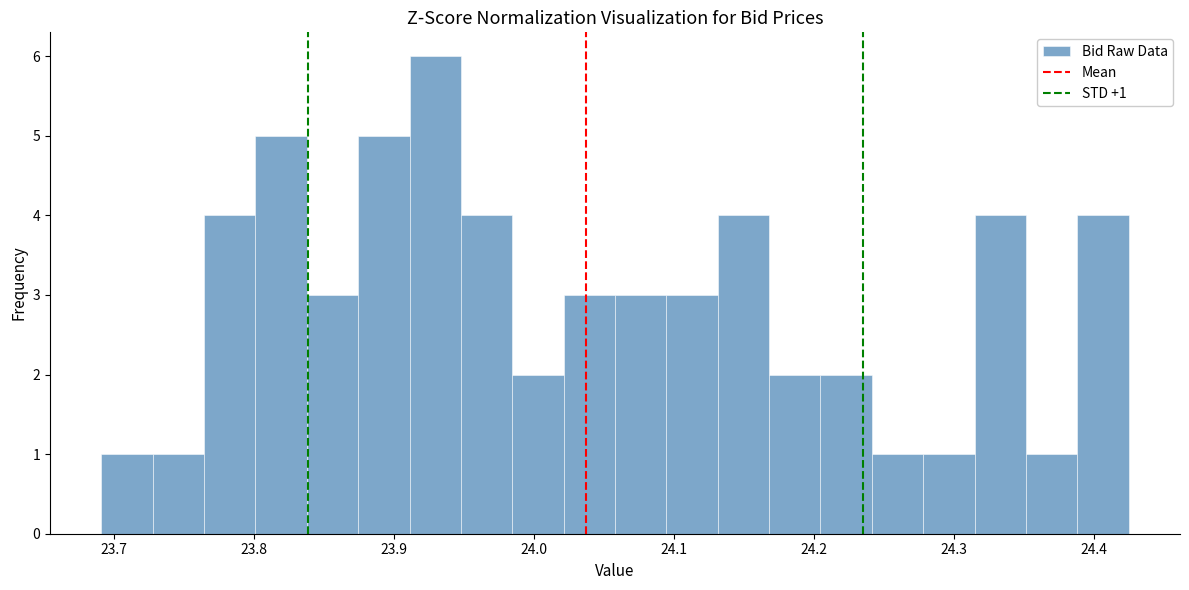

Around what value on the x-axis is the tallest bar? Give the approximate position of its centre, as read against the axis.

23.93